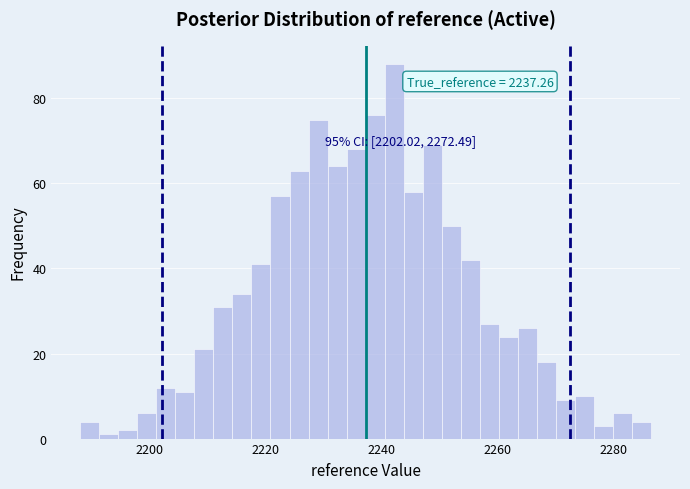

Read against the x-axis, roughly where is the centre of the tallest bar?

2242